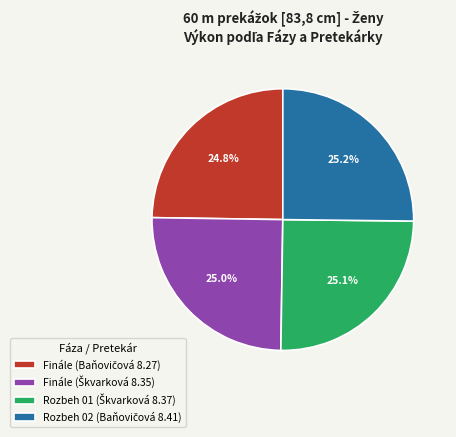

Is there a majority slice in this chart?

No